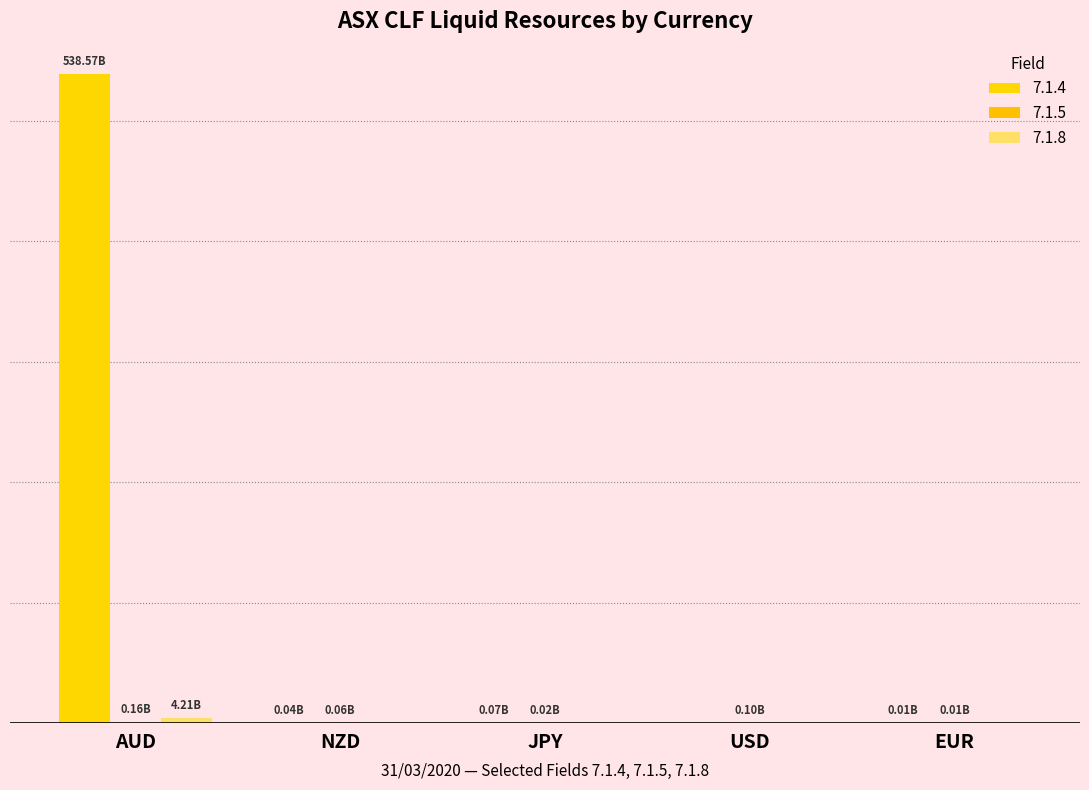

What is the value of the 7.1.5 bar at the 4th from the left?

100125617